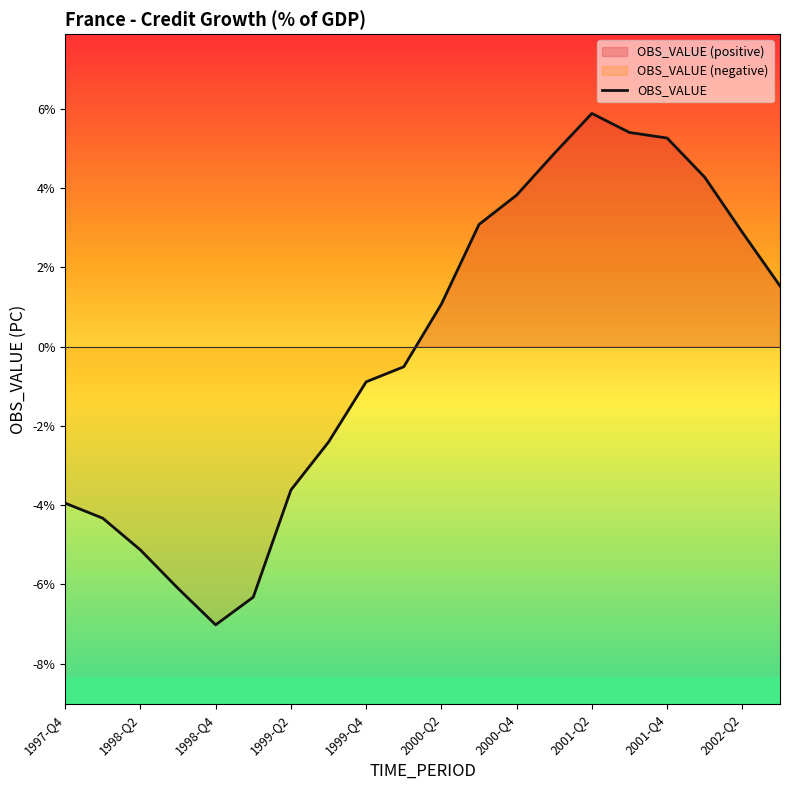

Read the value at 2002-Q1.

4.3